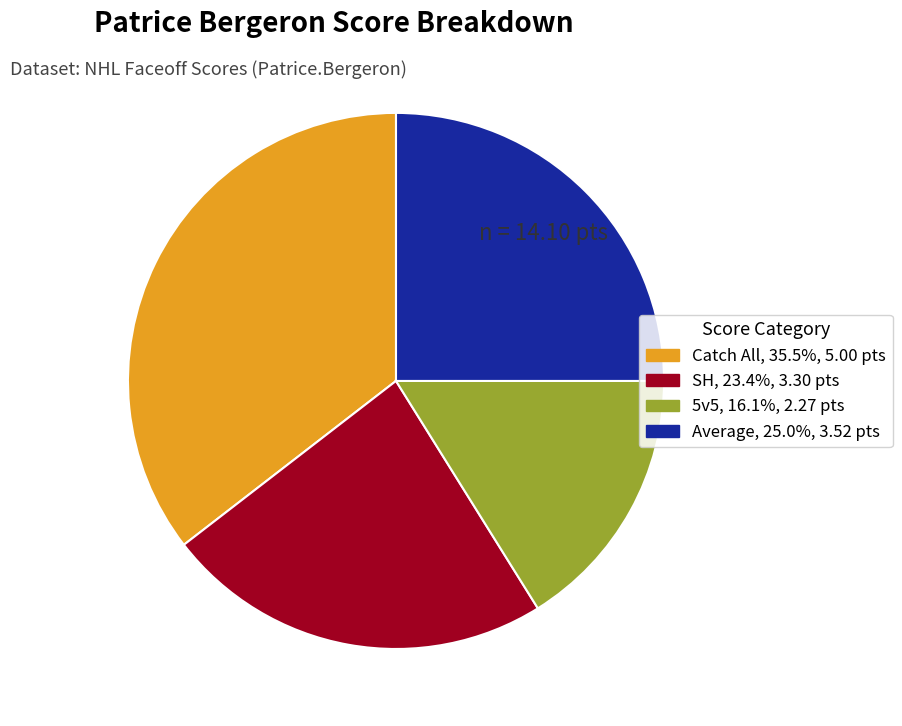

Which has a higher value, 5v5 or SH?

SH